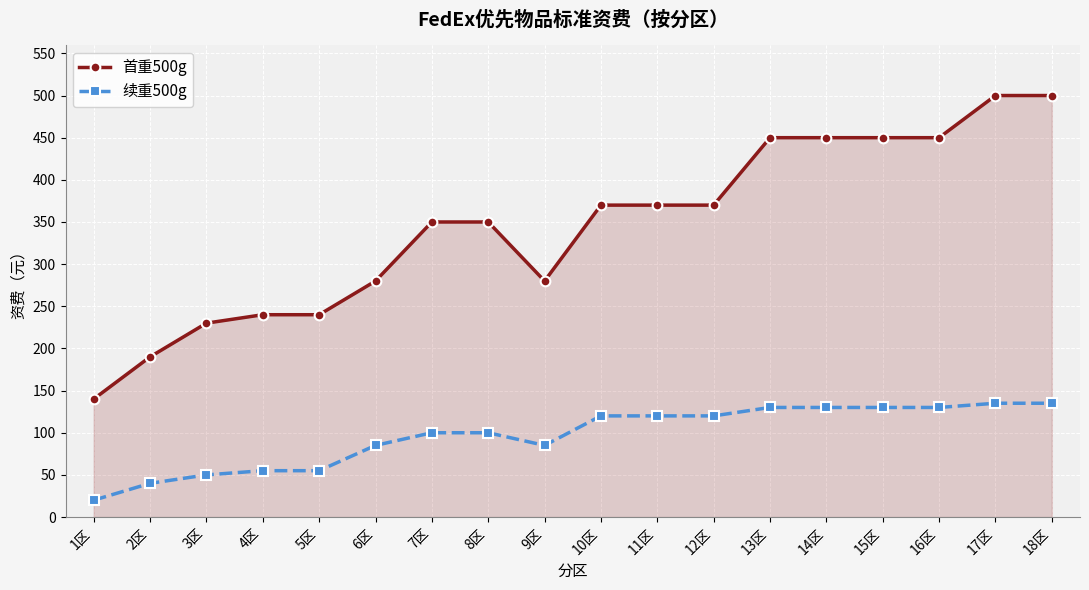

Reading left to right, transcribe all the data shown in this chart.

首重500g: 140	190	230	240	240	280	350	350	280	370	370	370	450	450	450	450	500	500
续重500g: 20	40	50	55	55	85	100	100	85	120	120	120	130	130	130	130	135	135